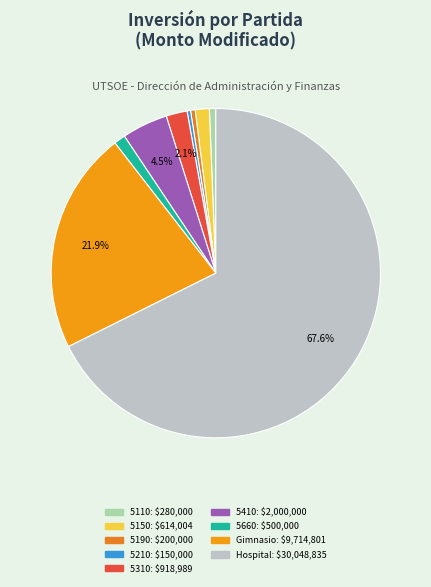

Count the number of slices in the pie.

9